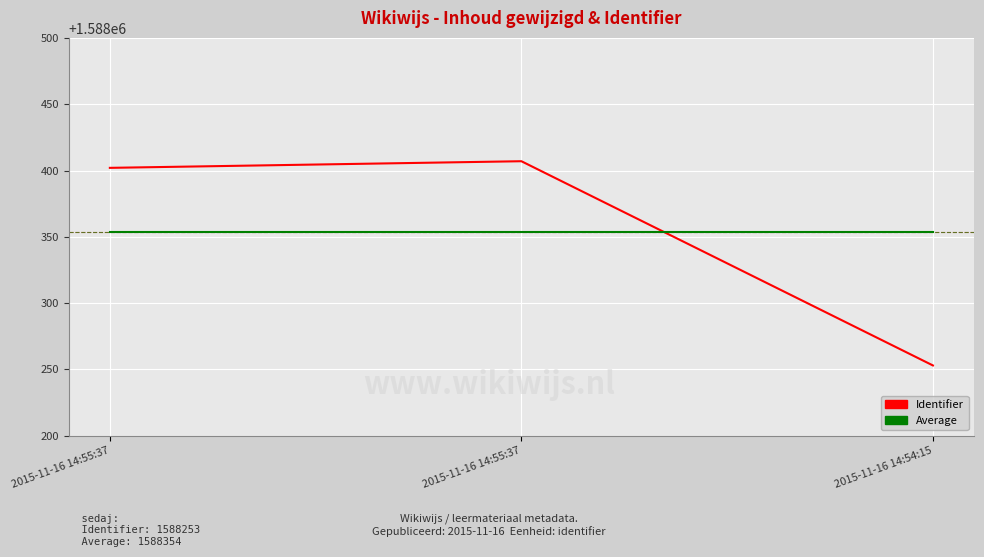

How many lines are shown in the chart?

2